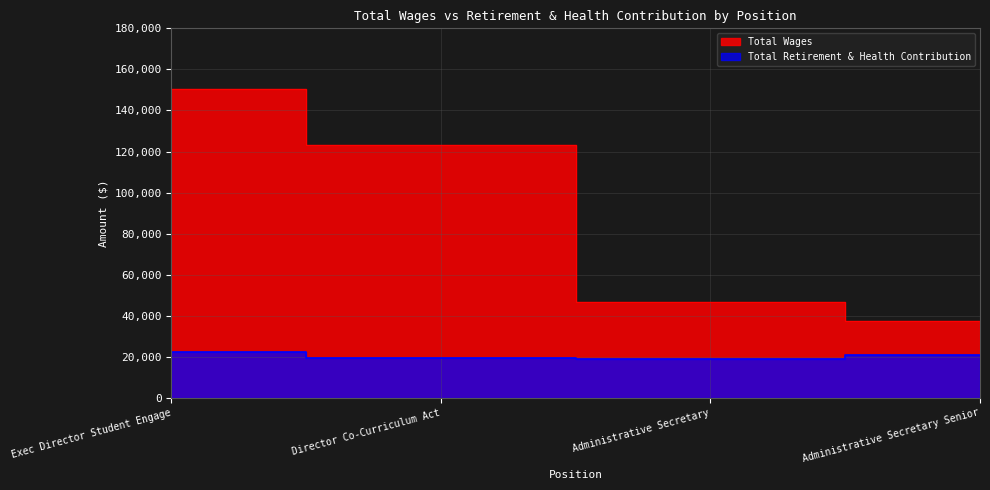

Reading left to right, what are all the values shown in this chart?

Total Wages: Exec Director Student Engage=150478	Director Co-Curriculum Act=123134	Administrative Secretary=46810	Administrative Secretary Senior=37333
Total Retirement & Health Contribution: Exec Director Student Engage=22210	Director Co-Curriculum Act=19315	Administrative Secretary=19142	Administrative Secretary Senior=20761